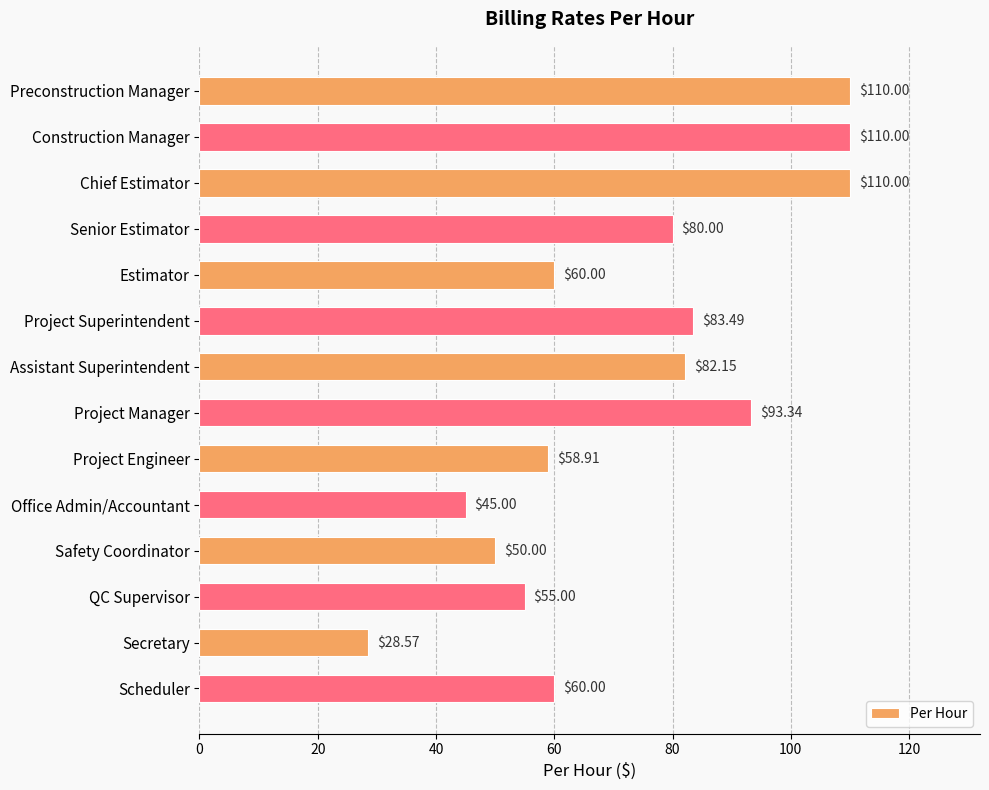

Count the number of data series in this chart.

1